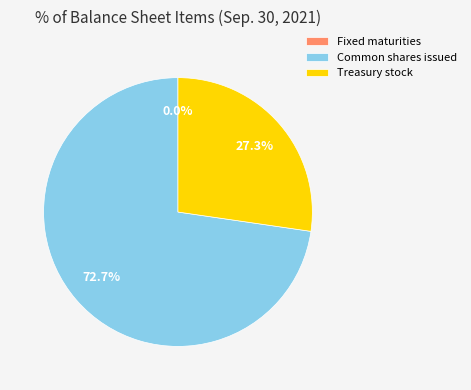

Which has a higher value, Common shares issued or Treasury stock?

Common shares issued